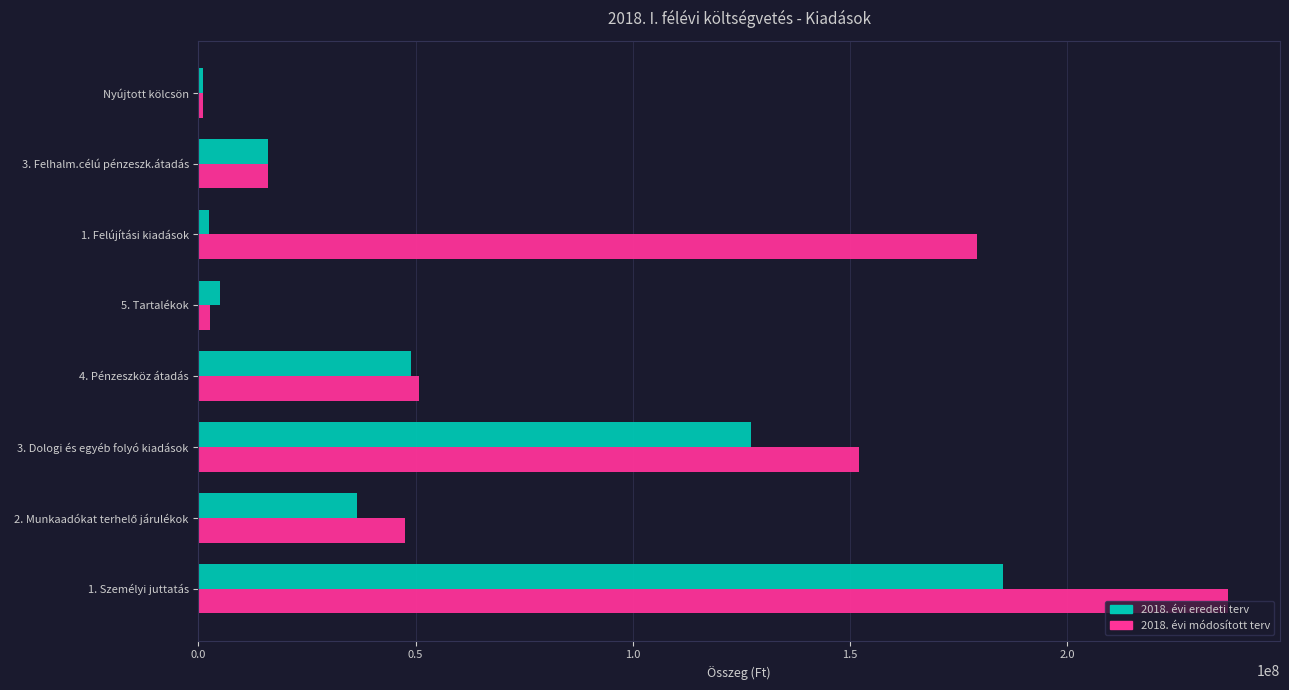

Which series has the largest range (max minus min)?

2018. évi módosított terv